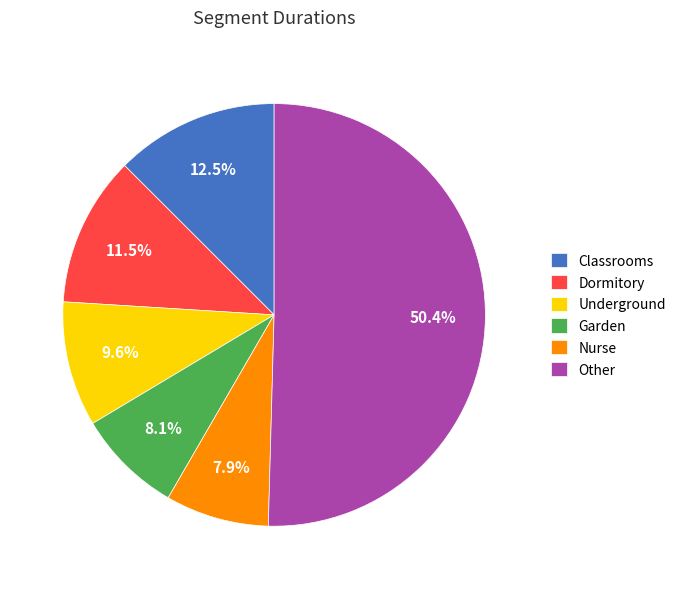

Is Dormitory the majority of the pie?

No